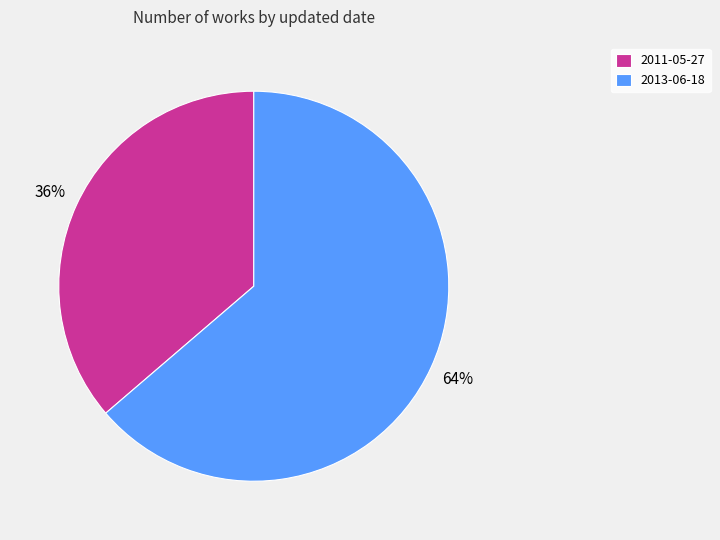

How many slices are in this pie chart?

2